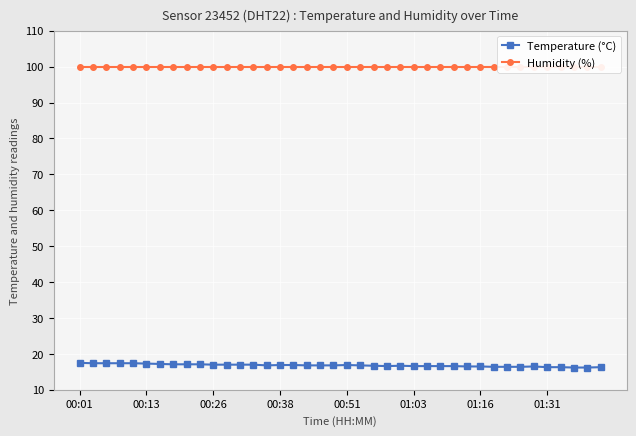

What is the lowest value of the Temperature (°C) series?

16.2